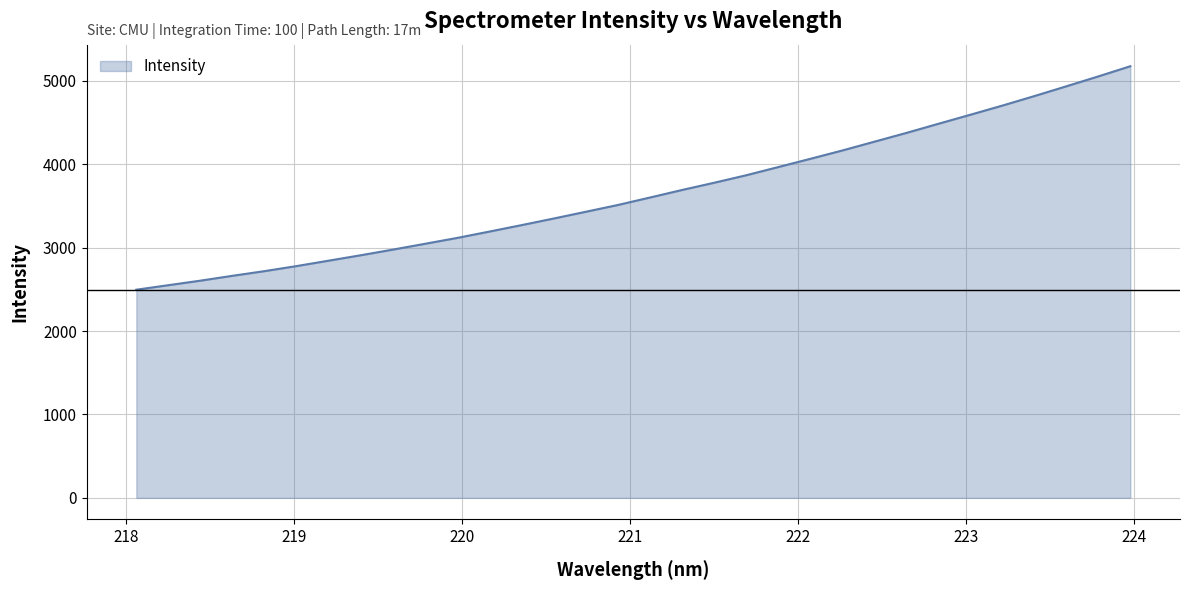

What is the difference between the maximum and minimum values?

2679.2